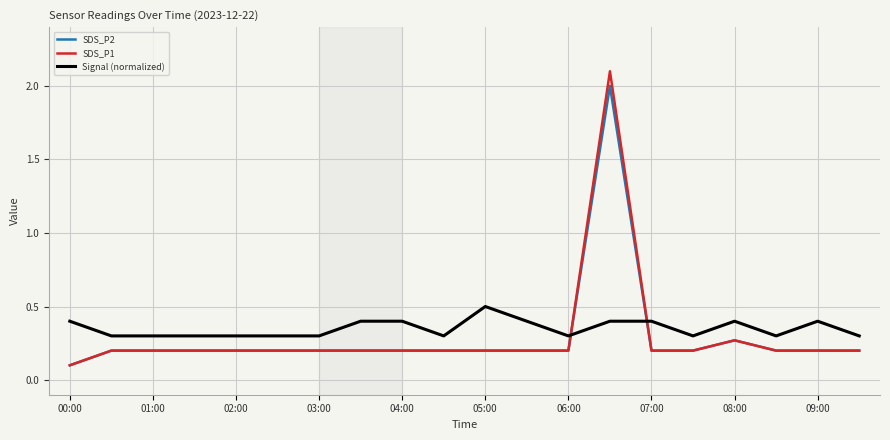

List the series in order of their peak value, highest first.

SDS_P1, SDS_P2, Signal (normalized)